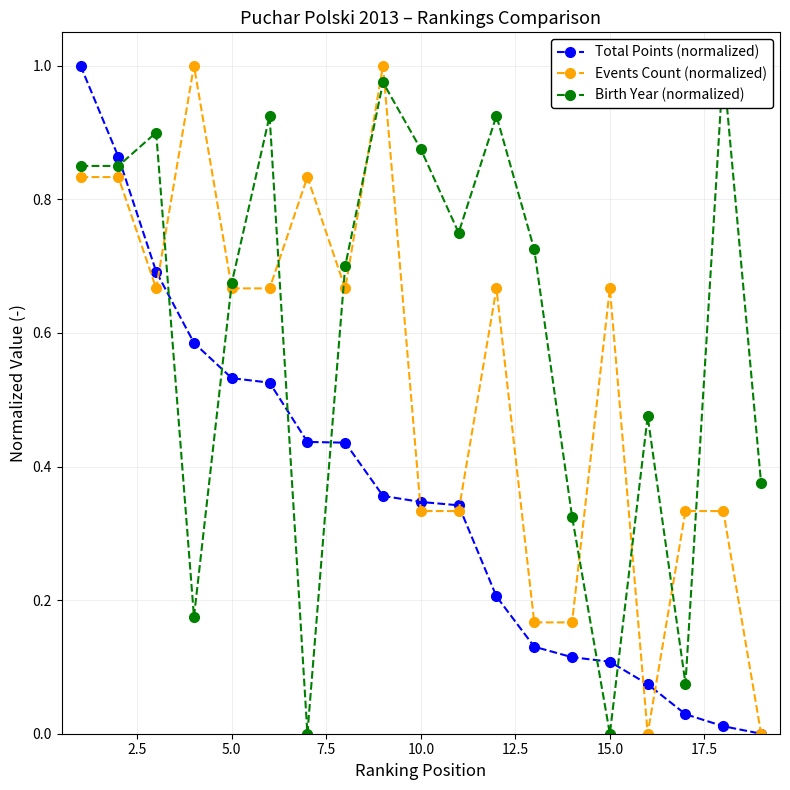

How many distinct data groups are displayed?

3